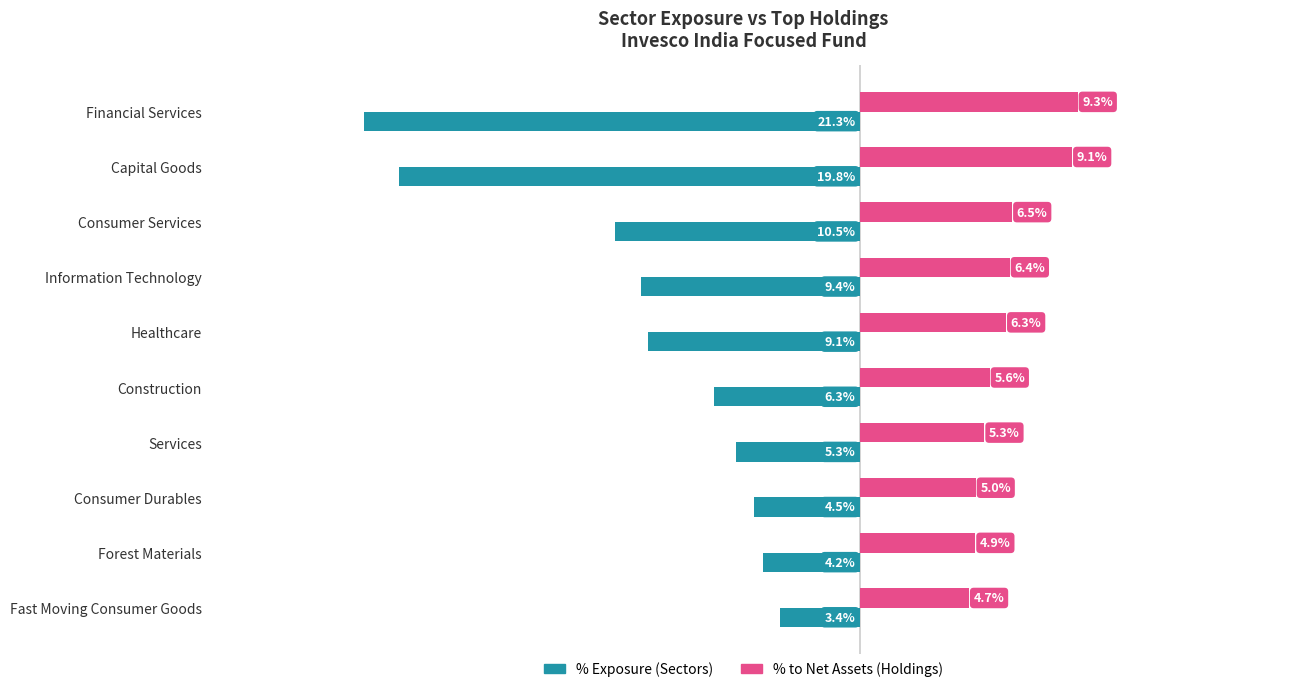

What are all the series names shown in the legend?

% Exposure (Sectors), % to Net Assets (Holdings)